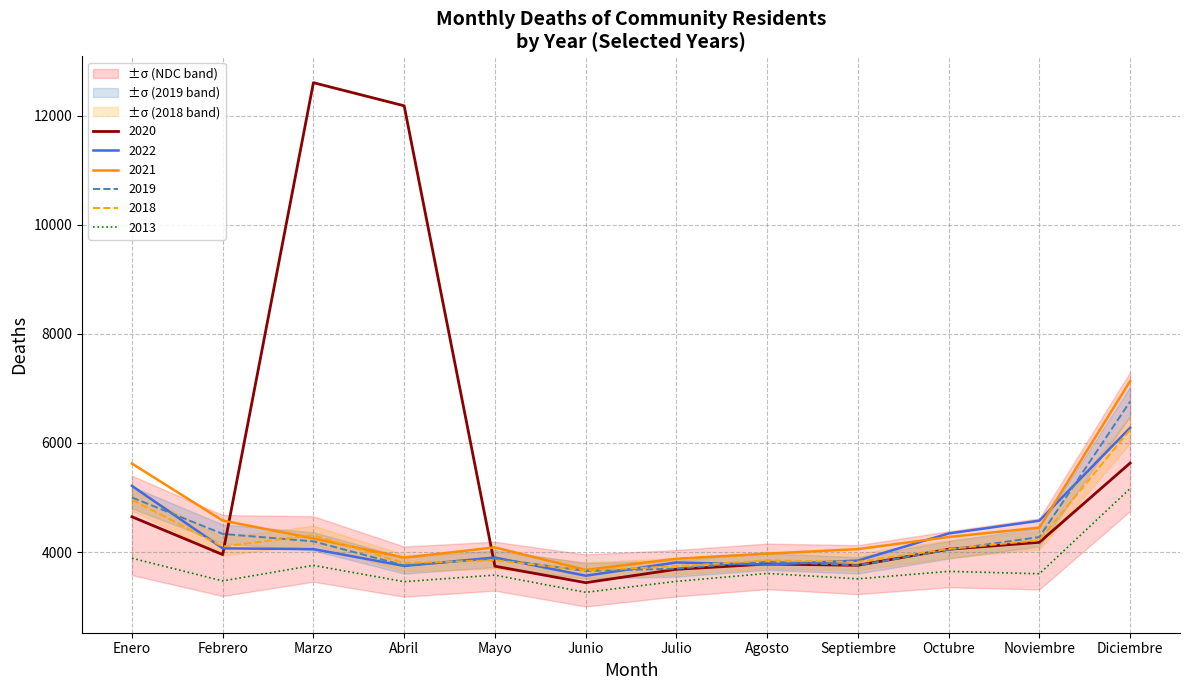

True or false: 2013 and 2019 cross at least once.

False